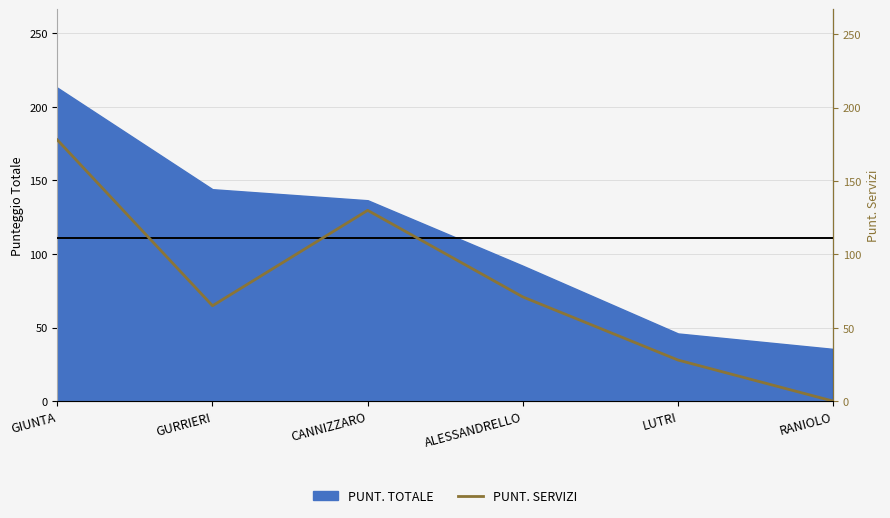

The value at CANNIZZARO is 191. True or false?

False